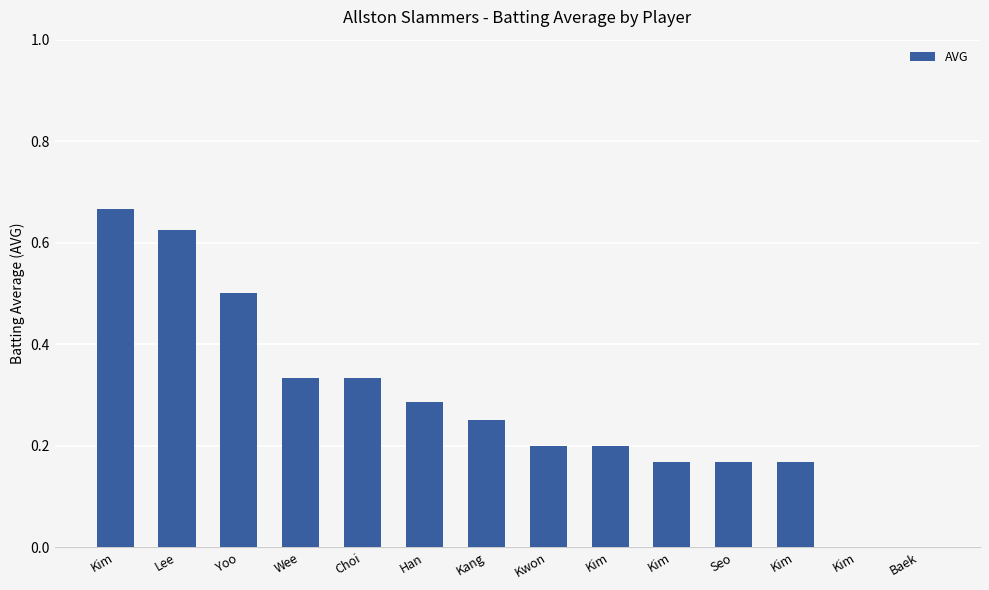

Rank the categories by value from highest to lowest.

Kim, Lee, Yoo, Wee, Choi, Han, Kang, Kwon, Kim, Kim, Seo, Kim, Kim, Baek